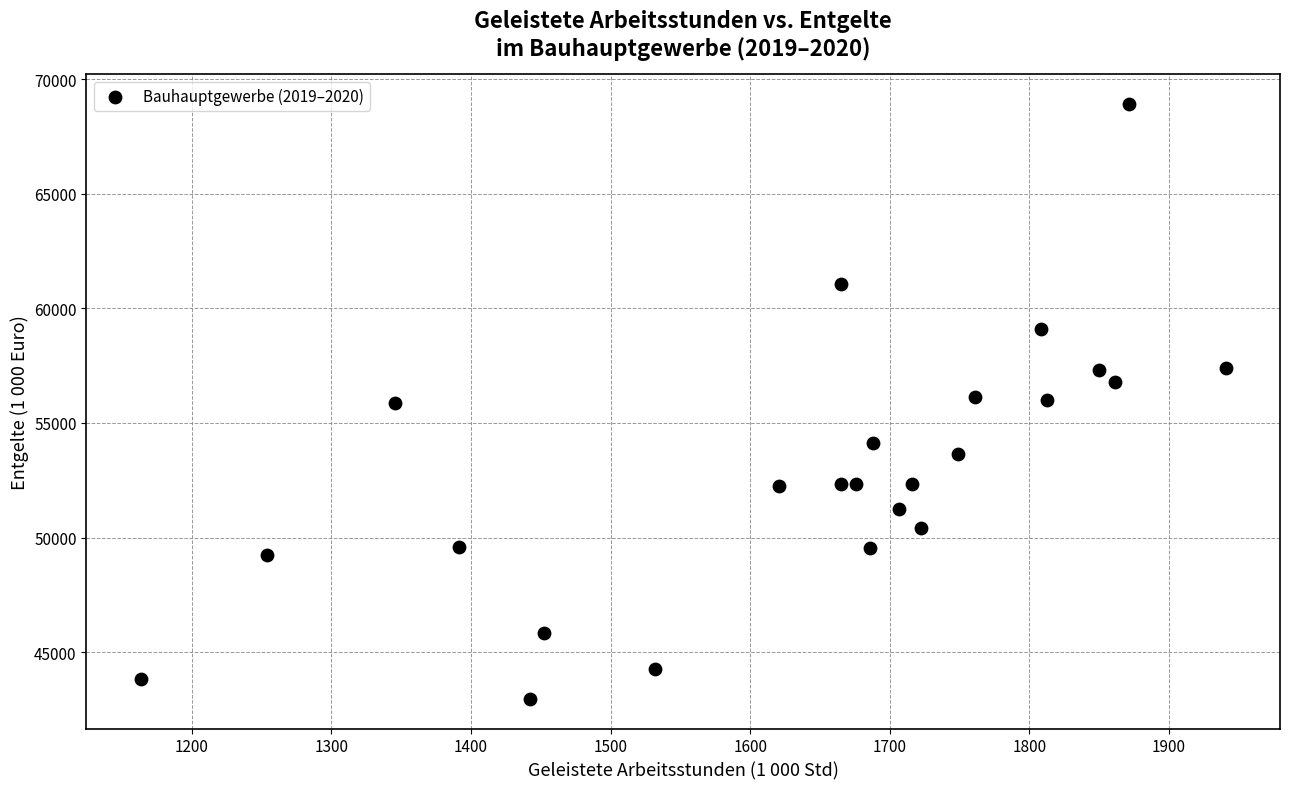

What is the range of X values (max minus min)?

777.4